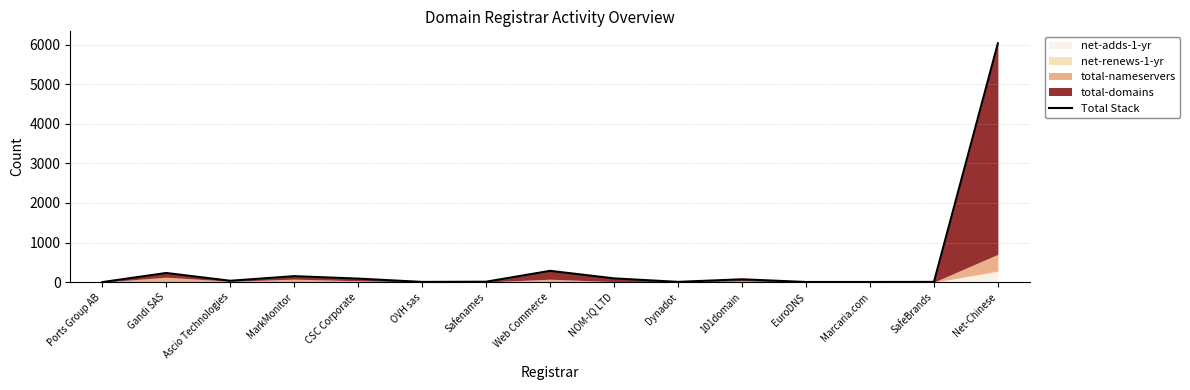

True or false: the data has more than 2 interior local peaks.

True